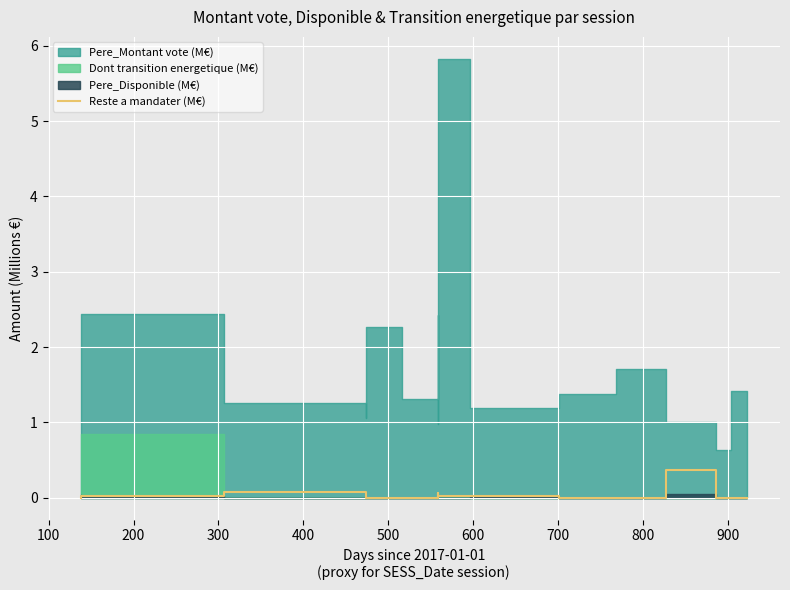

The value at 0 is -0.1. True or false?

False